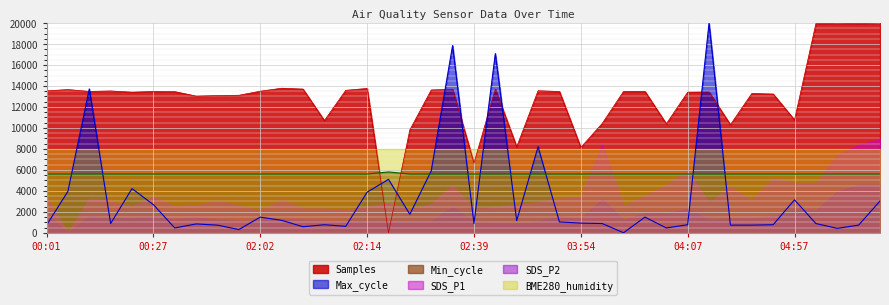

Which has a higher value, 03:54 or 00:01?

00:01